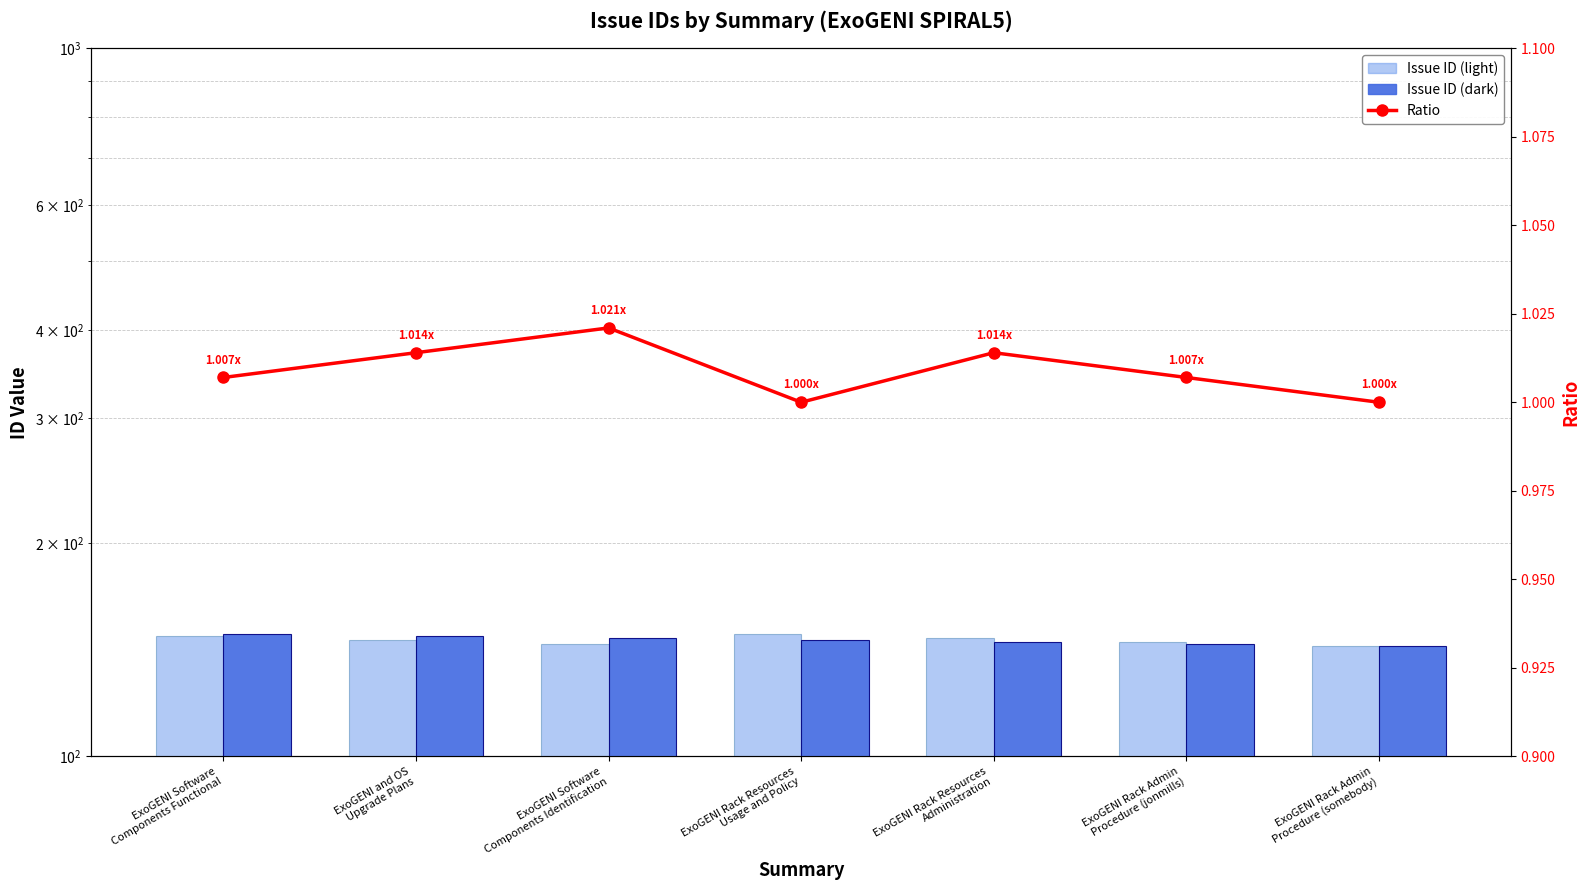

What is the difference between the maximum and minimum values in the Issue ID (light) series?

6.0